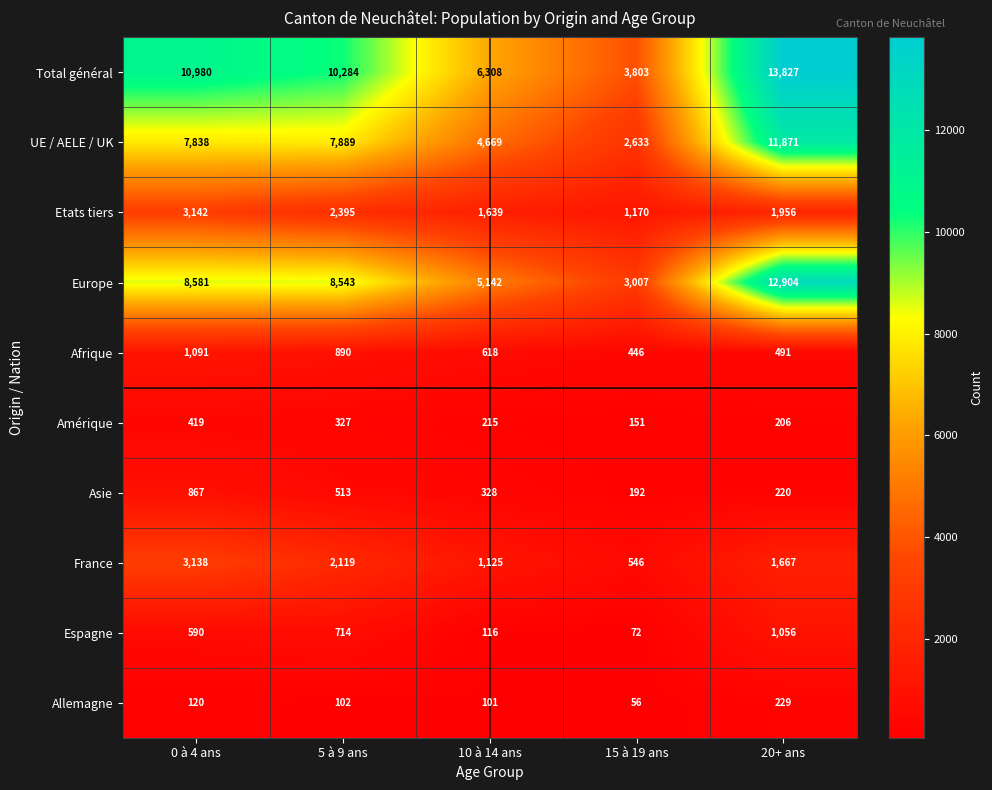

What value does the Allemagne series have at 15 à 19 ans, to the nearest 50?

50